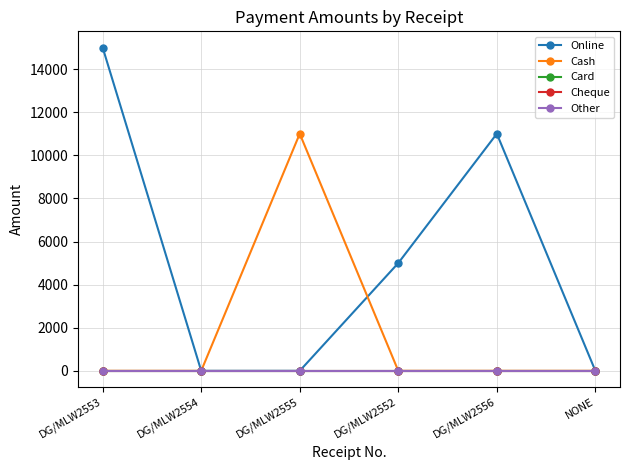

At which label does Online first exceed 5000?

DG/MLW2553